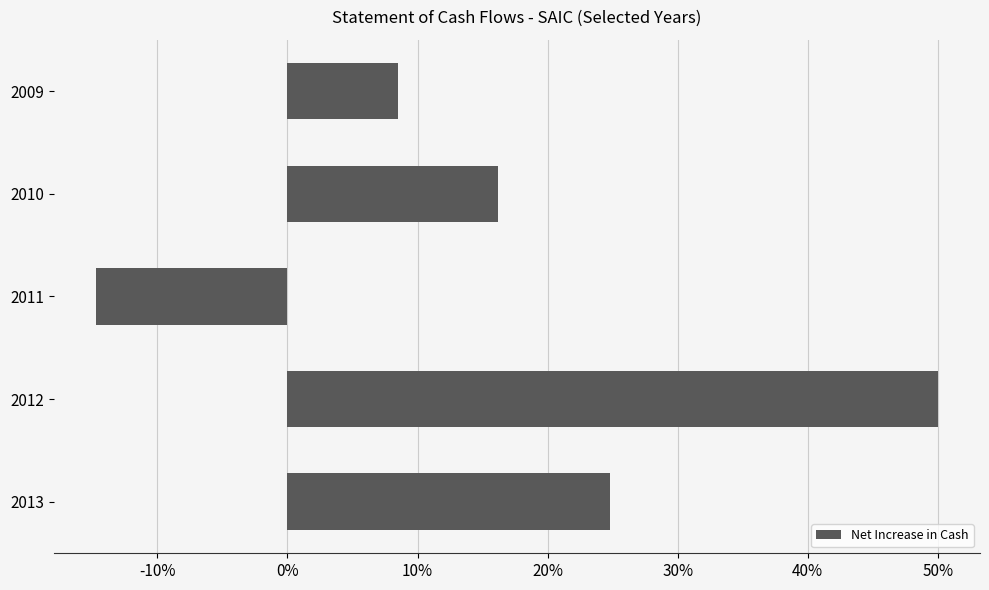

Which category has the highest value across all series?

2012